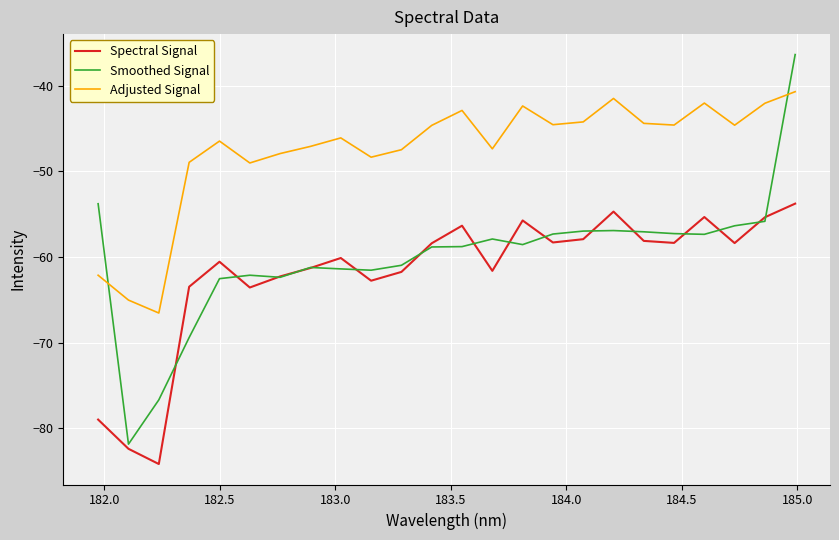

What is the smallest value displayed?

-84.2